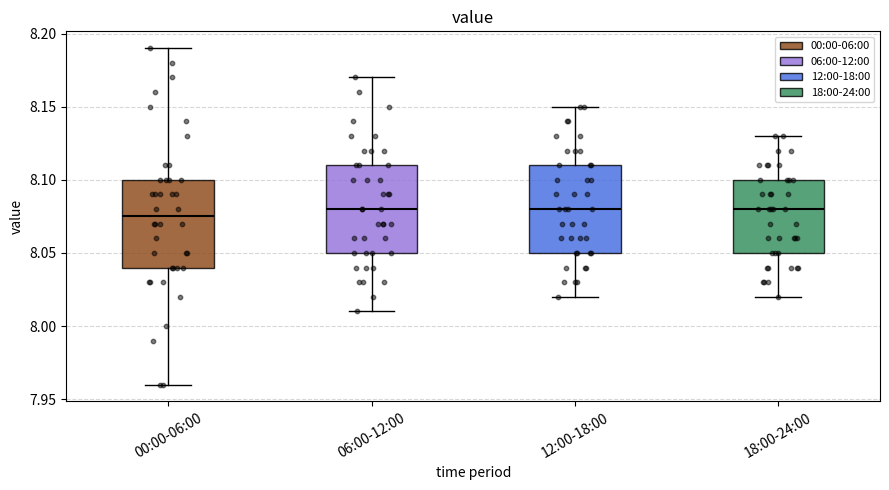

Where is the lower edge of the box for 18:00-24:00 on the y-axis? The values are not printed on the chart, so give them approximately, as read against the axis.

8.050